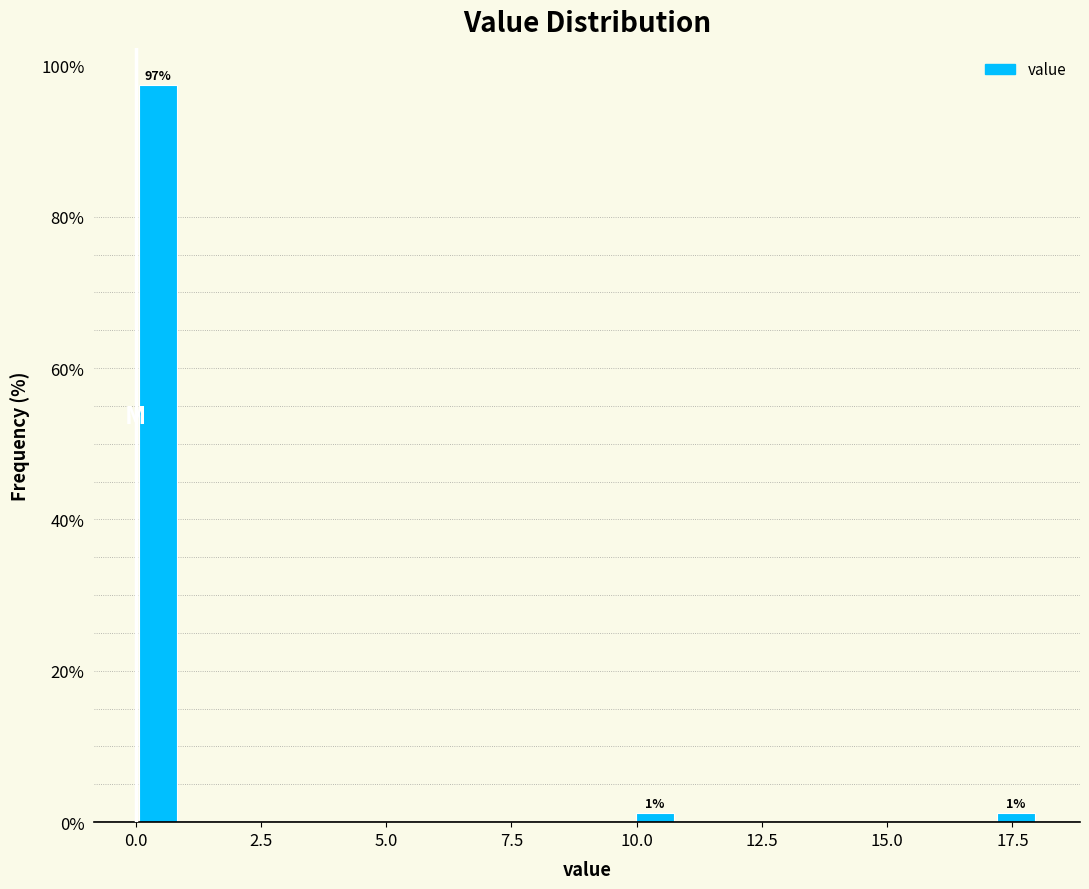

Around what value on the x-axis is the tallest bar? Give the approximate position of its centre, as read against the axis.

0.5